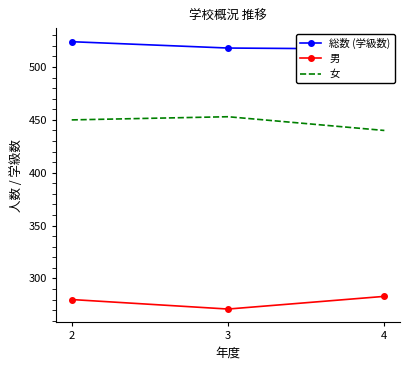

At 3, list the series in order from largest to smallest.

総数 (学級数), 女, 男